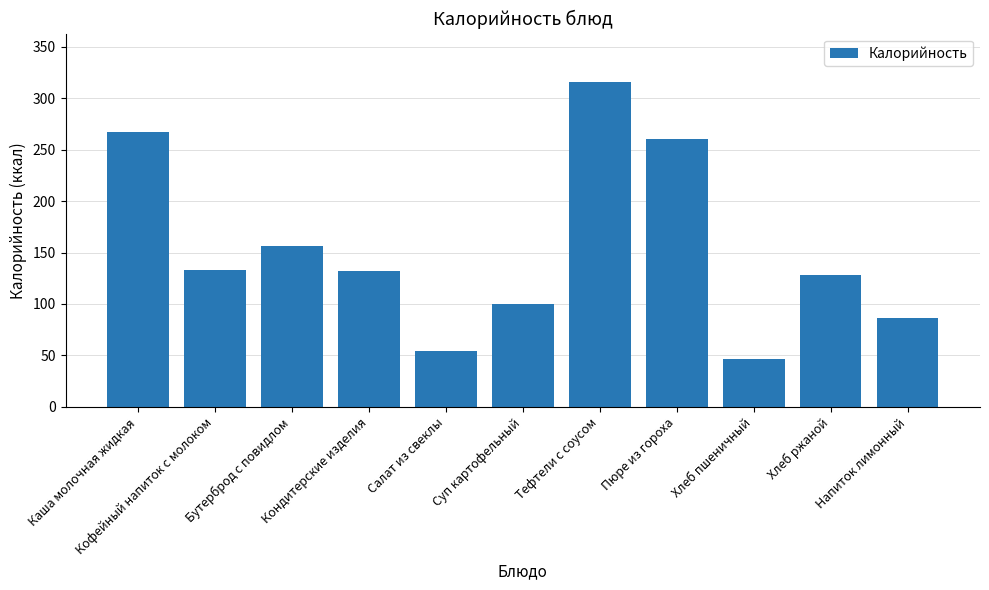

What is the maximum value shown in the chart?

315.4